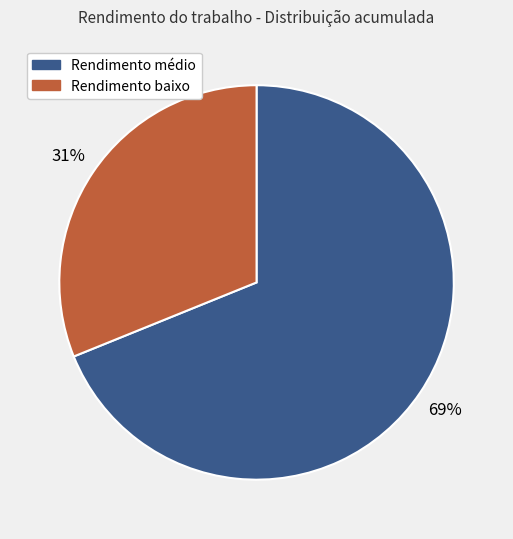

To the nearest percent, what is the average slice percentage?

50%